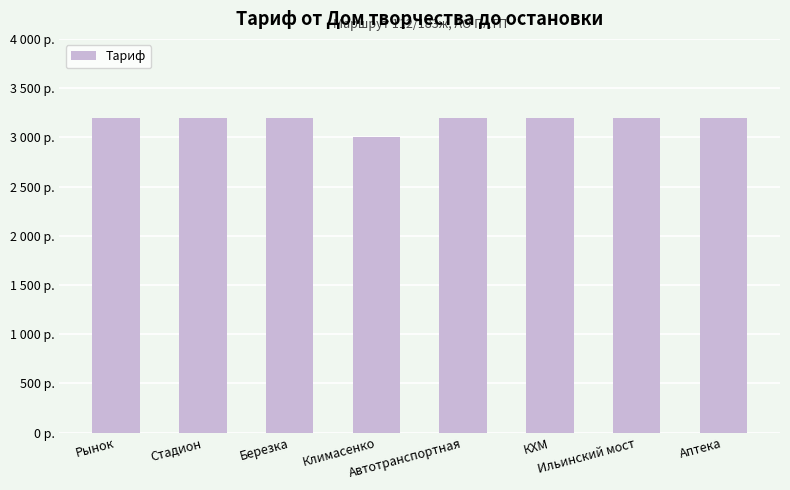

Which has a higher value, Рынок or Ильинский мост?

Рынок